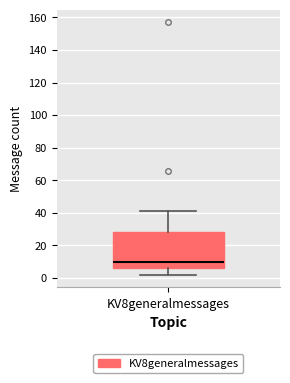

Read this box plot against the y-axis: the position of the median line, the range covered by the box, and the ends of both whiskers. The values are not printed on the chart, so give them approximately, as read against the axis.

median 10, box 6 to 28, whiskers 2 to 42